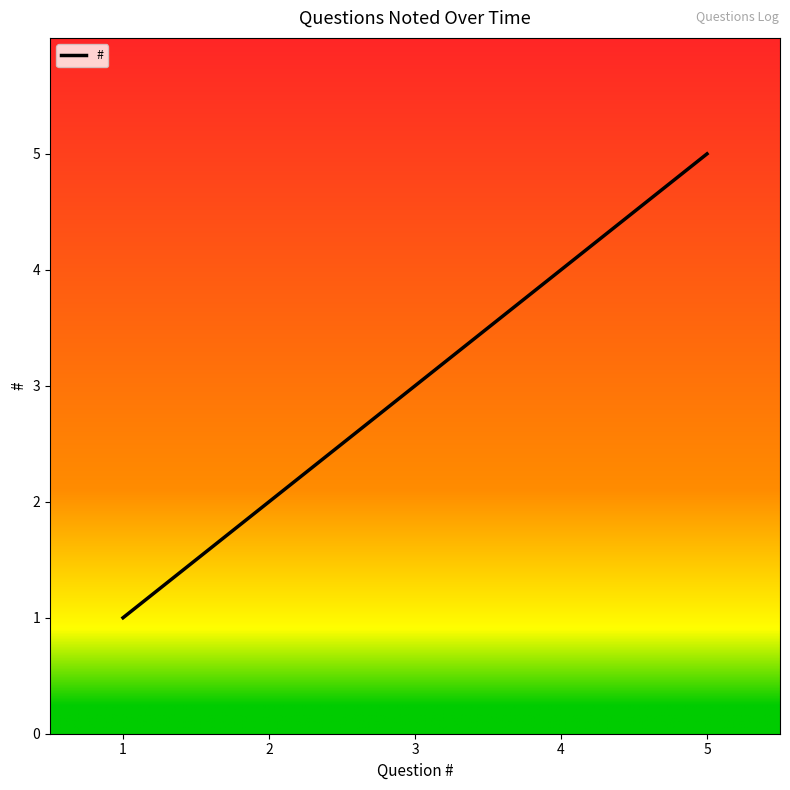

Does the chart display data point markers on the line(s)?

No